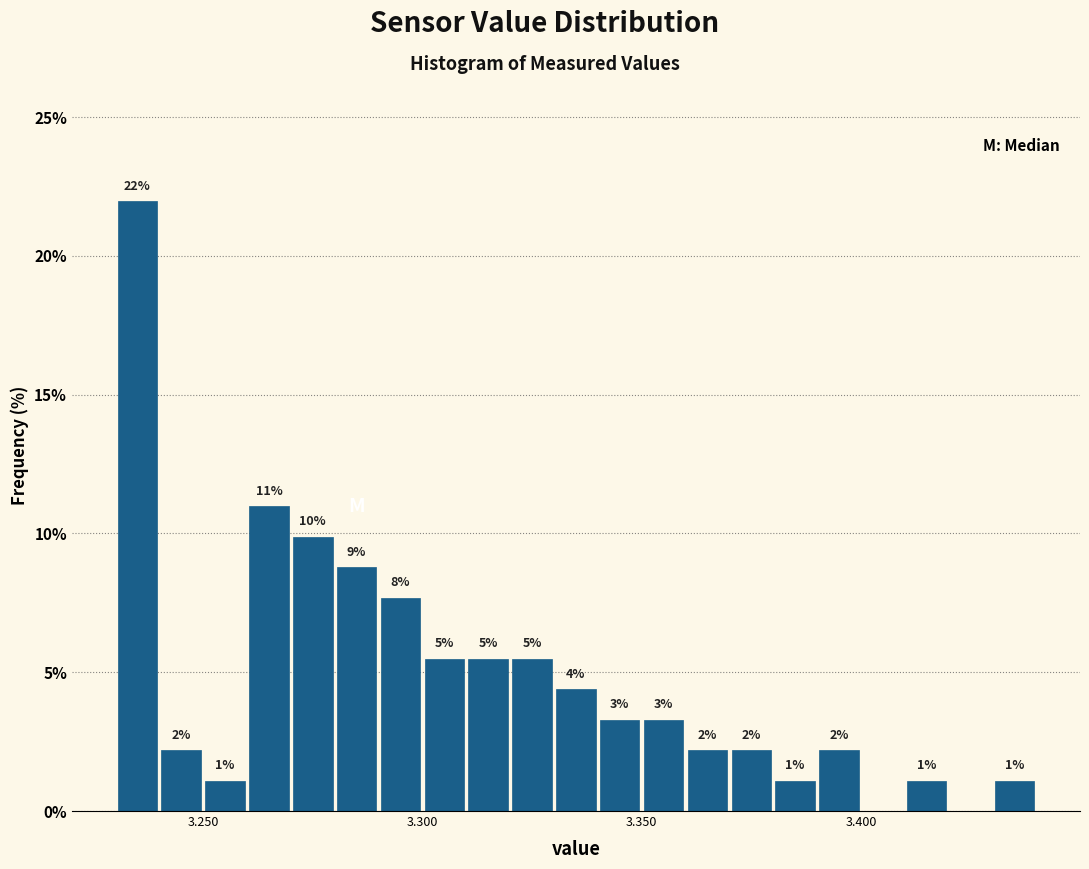

Read against the x-axis, roughly where is the centre of the tallest bar?

3.235